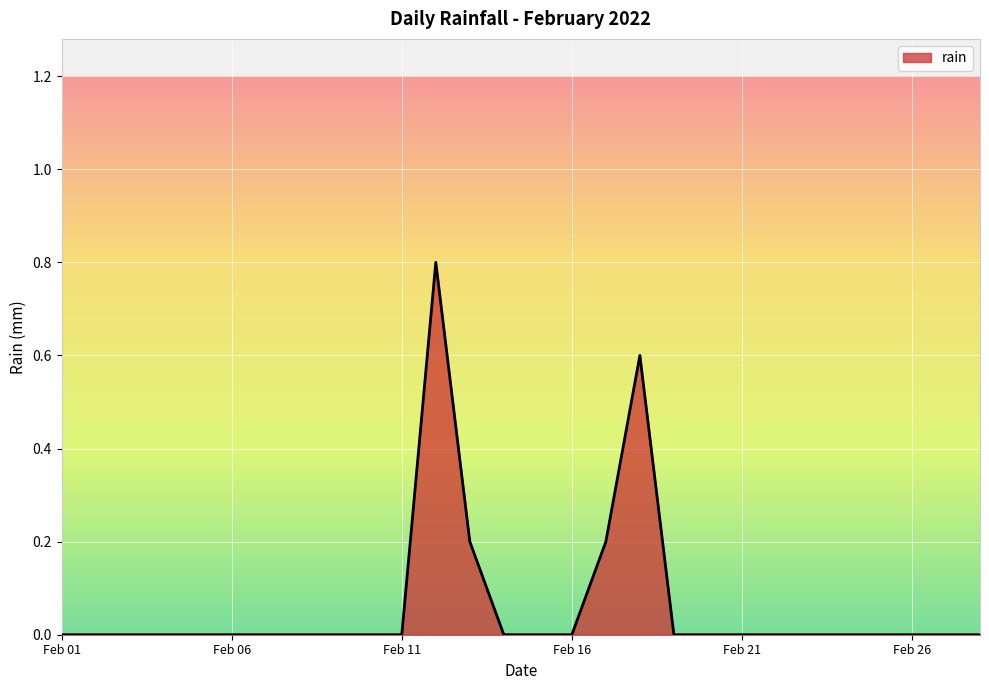

What is the difference between the maximum and minimum values?

0.8